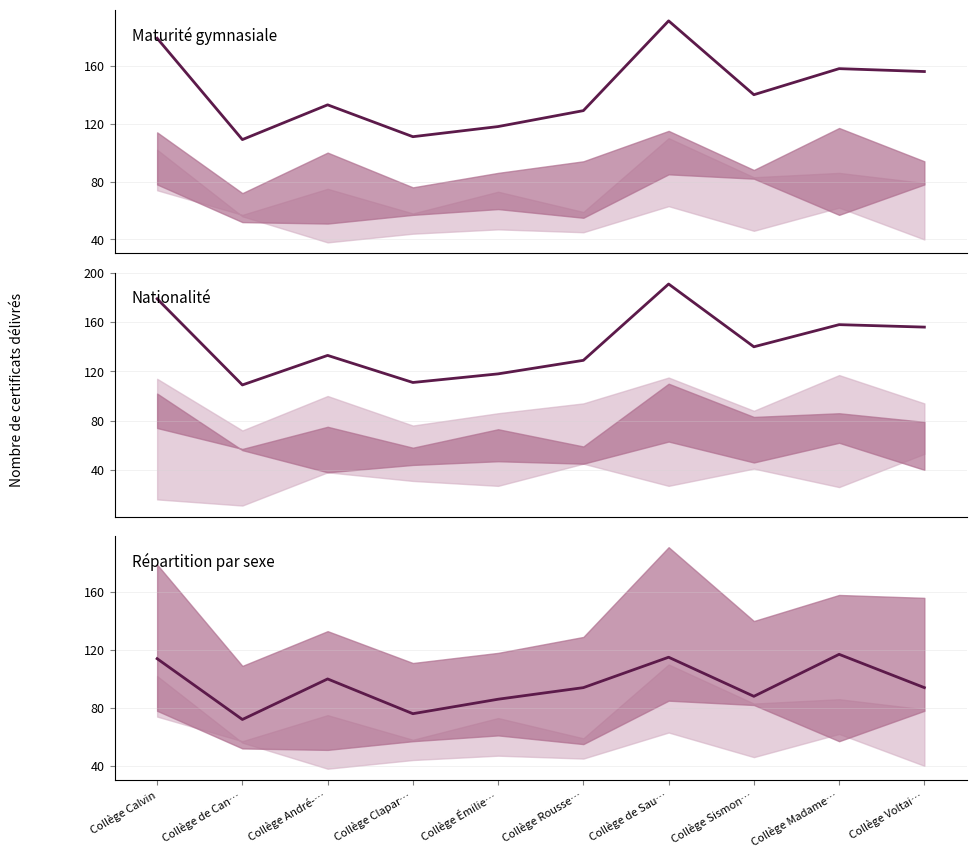

How many values in the Suisse series are below 140?

5